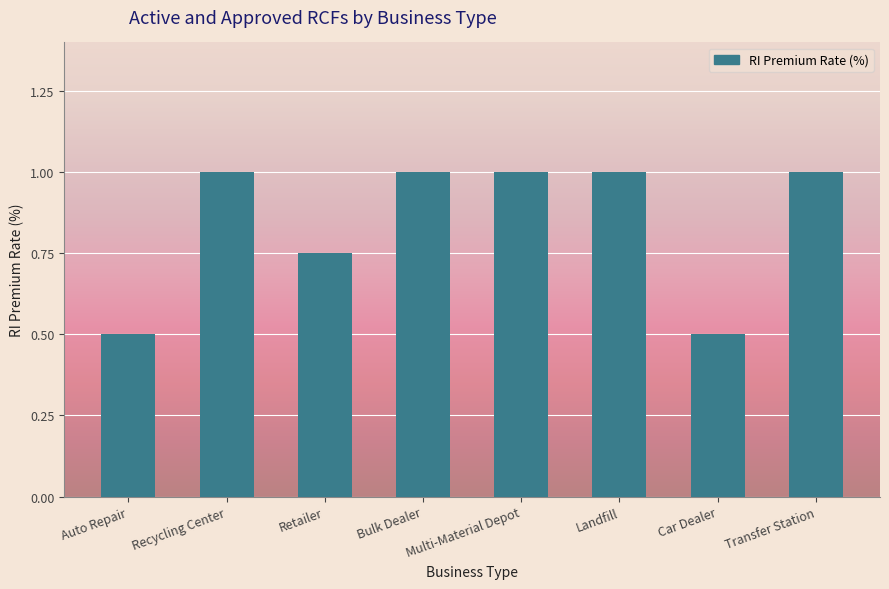

What position from the right is Recycling Center?

7